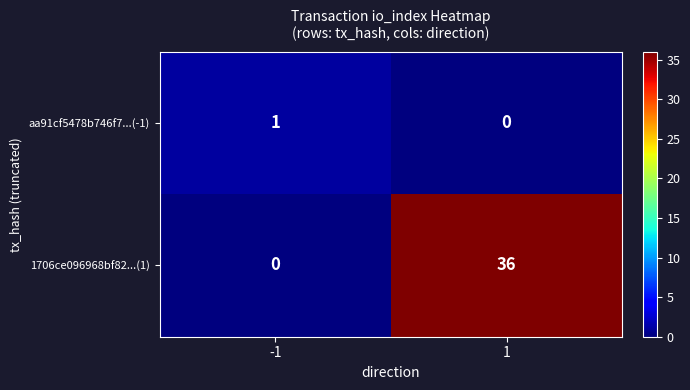

The aa91cf5478b746f7...(-1) series shows 1 at -1. True or false?

True